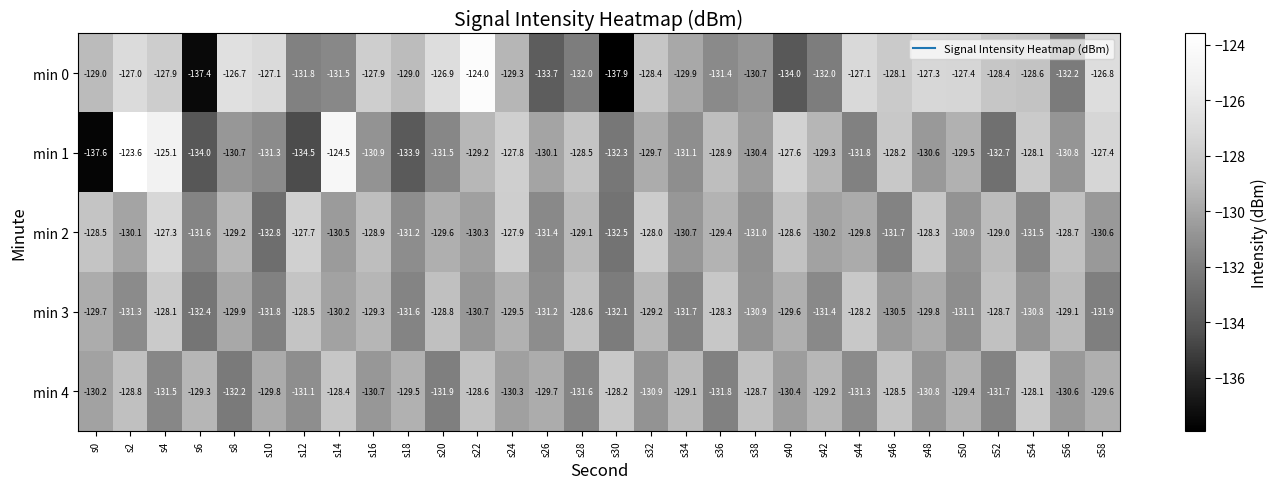

Is the value of min 2 at s24 greater than the value of min 0 at s52?

Yes